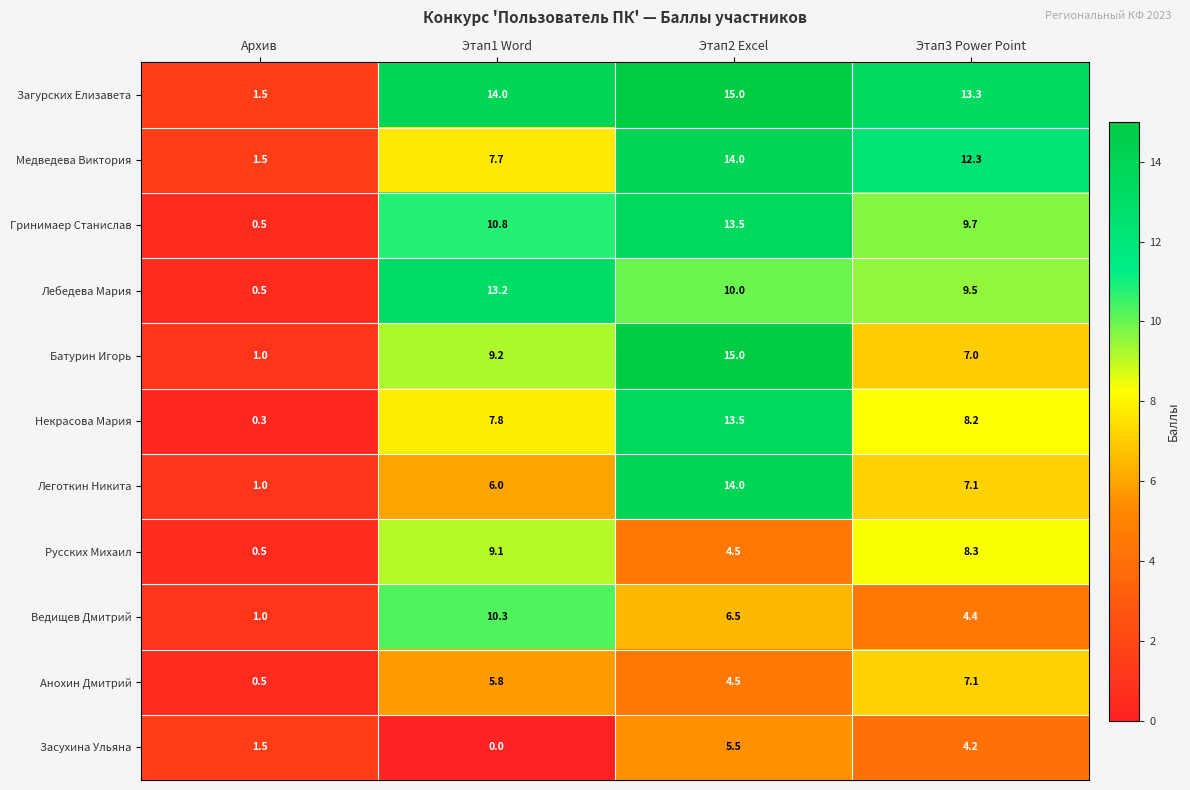

Count the number of data series in this chart.

11